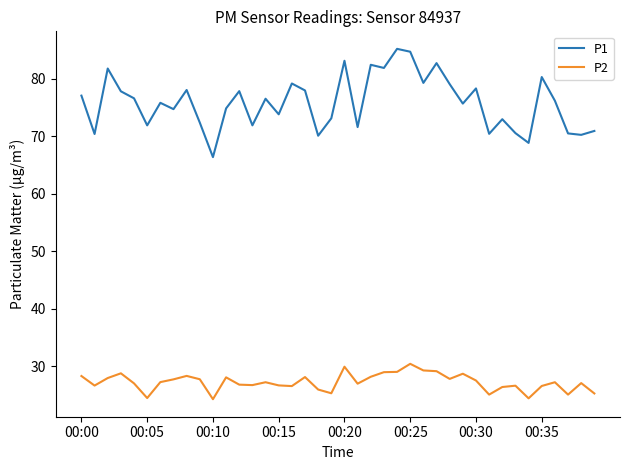

List the series in order of their peak value, lowest first.

P2, P1